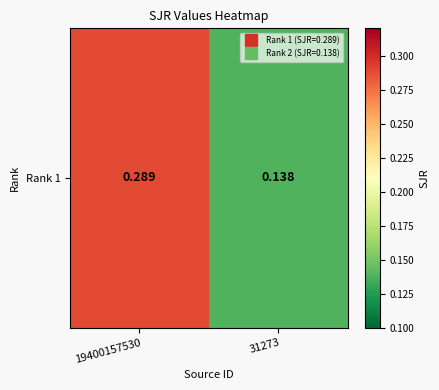

Rank the categories by value from lowest to highest.

31273, 19400157530